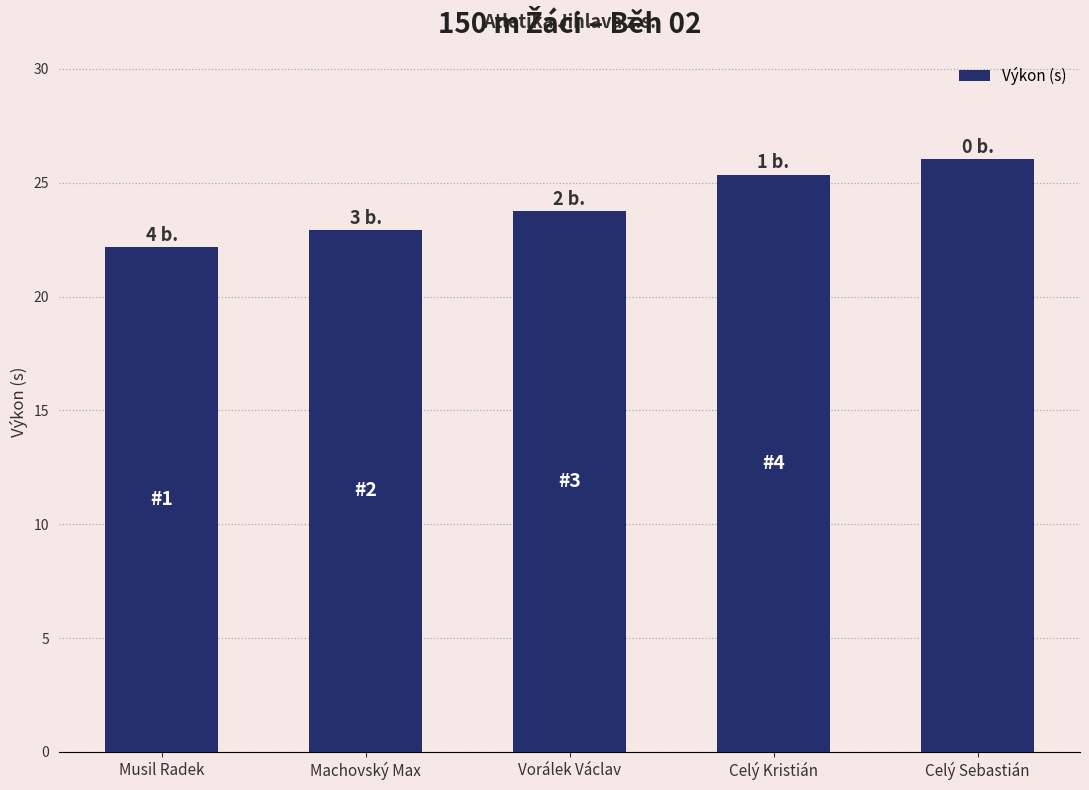

Reading right to left, list all the values displayed in this chart.

26.0	25.4	23.8	22.9	22.2